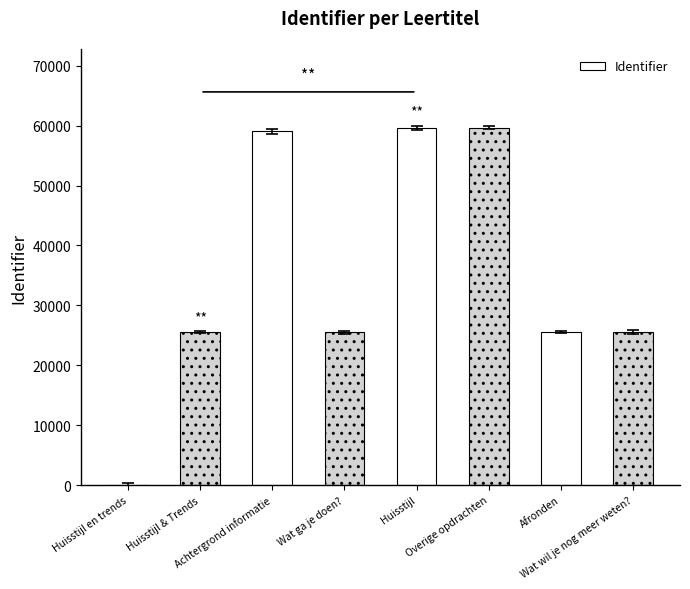

Is it true that the value at Achtergrond informatie is 86589?

False